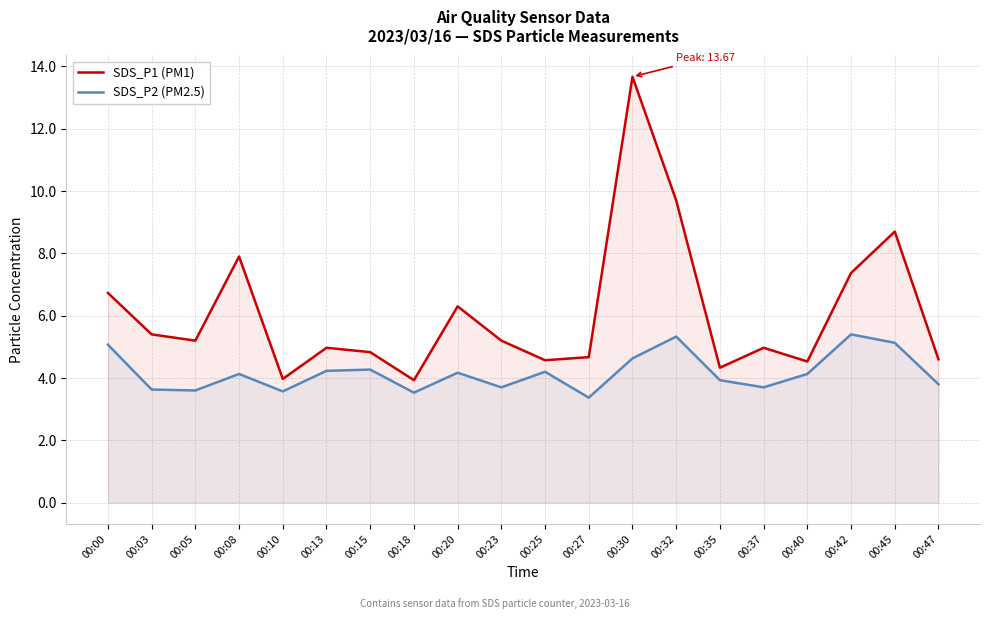

Which series has the widest spread of values?

SDS_P1 (PM1)